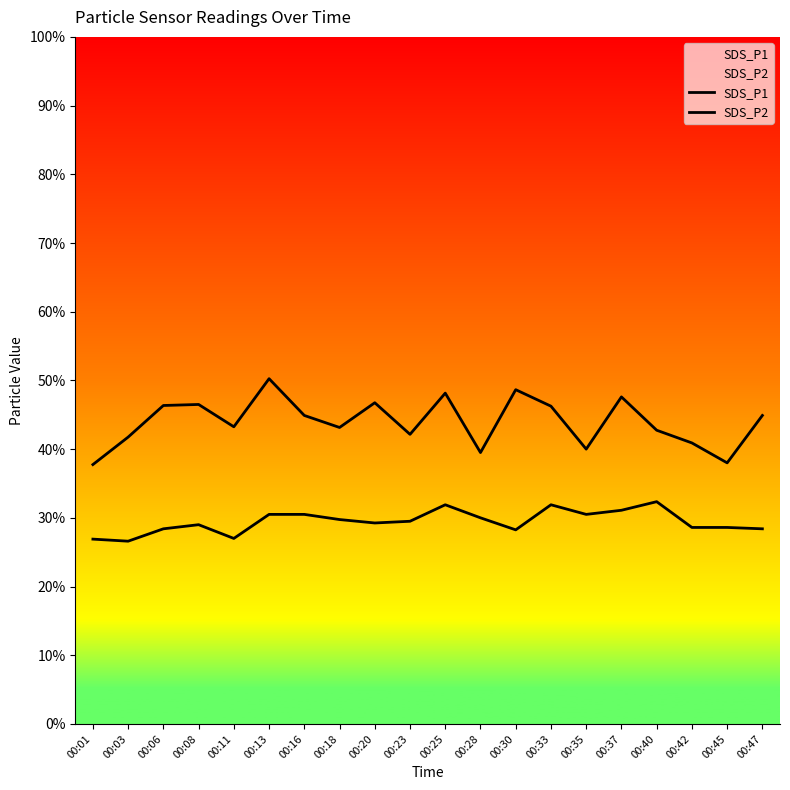

Reading right to left, what are all the values shown in this chart?

SDS_P1: 00:47=9.0	00:45=7.6	00:42=8.2	00:40=8.6	00:37=9.5	00:35=8.0	00:33=9.2	00:30=9.7	00:28=7.9	00:25=9.6	00:23=8.4	00:20=9.3	00:18=8.6	00:16=9.0	00:13=10.1	00:11=8.7	00:08=9.3	00:06=9.3	00:03=8.3	00:01=7.5
SDS_P2: 00:47=5.7	00:45=5.7	00:42=5.7	00:40=6.5	00:37=6.2	00:35=6.1	00:33=6.4	00:30=5.7	00:28=6.0	00:25=6.4	00:23=5.9	00:20=5.8	00:18=6.0	00:16=6.1	00:13=6.1	00:11=5.4	00:08=5.8	00:06=5.7	00:03=5.3	00:01=5.4